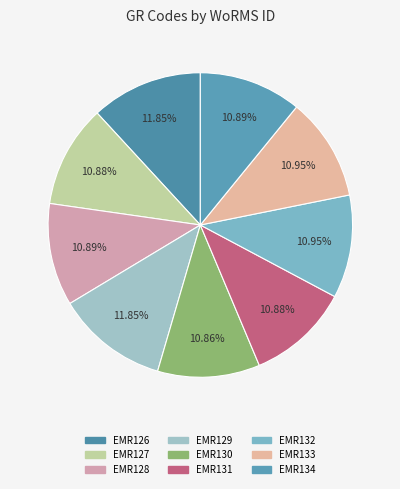

Which slice is the largest?

EMR126